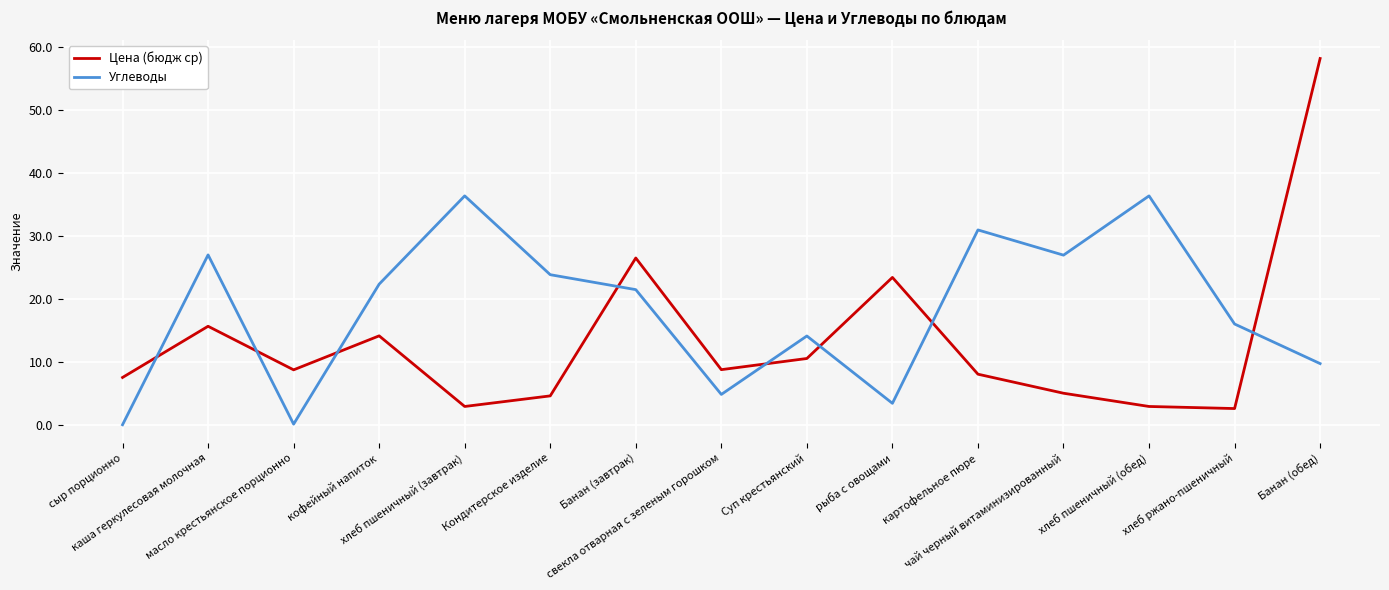

Rank the series by their average value, from lowest to highest.

Цена (бюдж ср), Углеводы